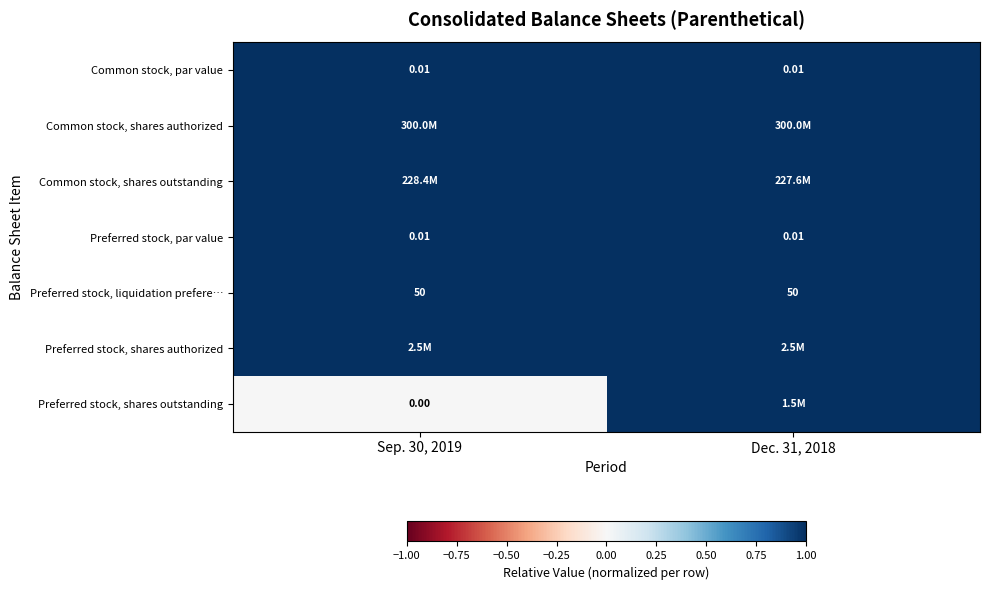

At which category is the sum across all series the highest?

Dec. 31, 2018